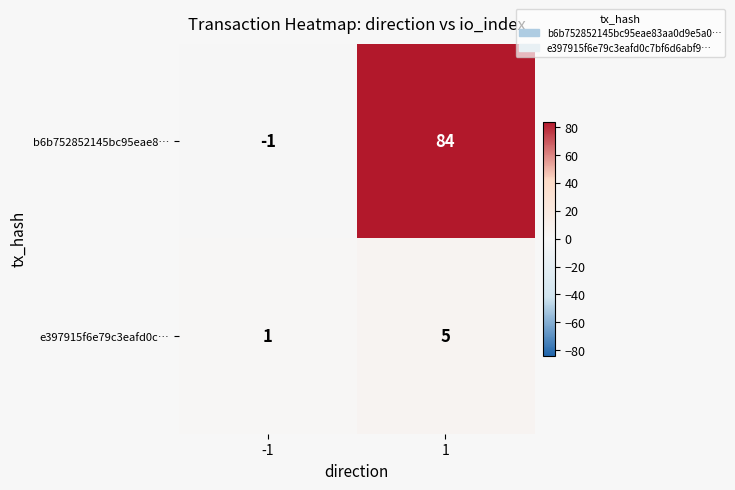

At which category is the sum across all series the highest?

1